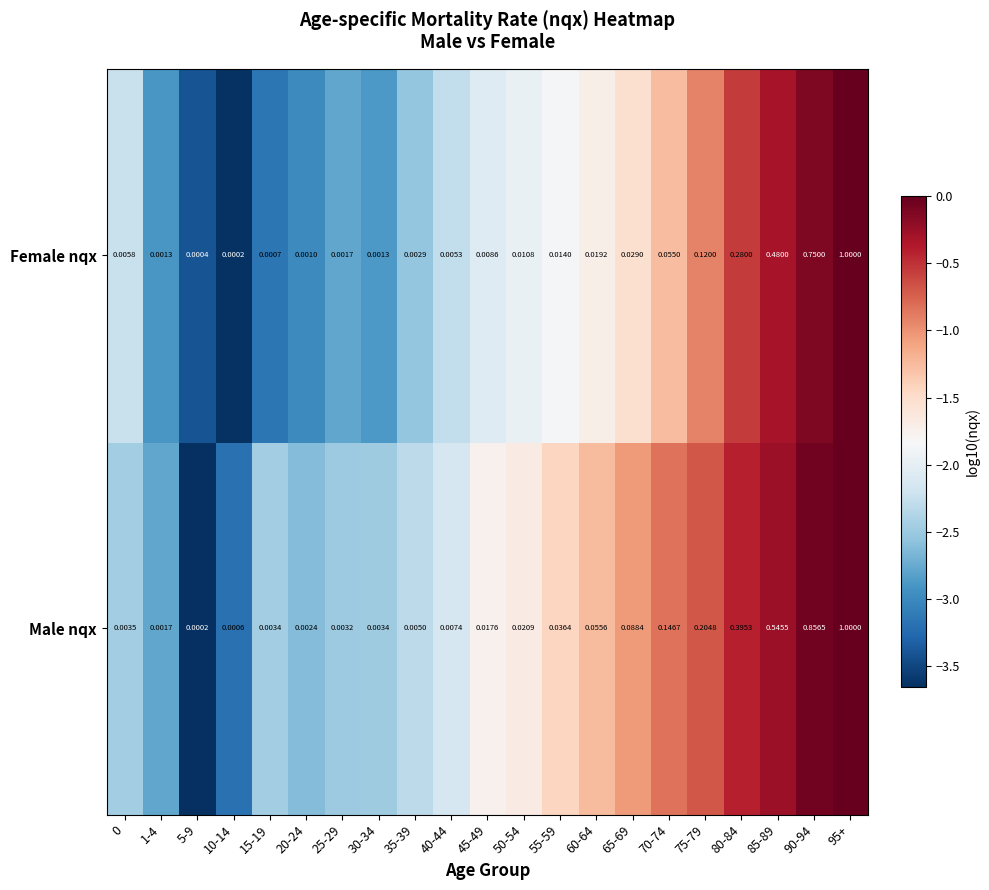

Between 1-4 and 25-29, which series saw the biggest shift?

Male nqx